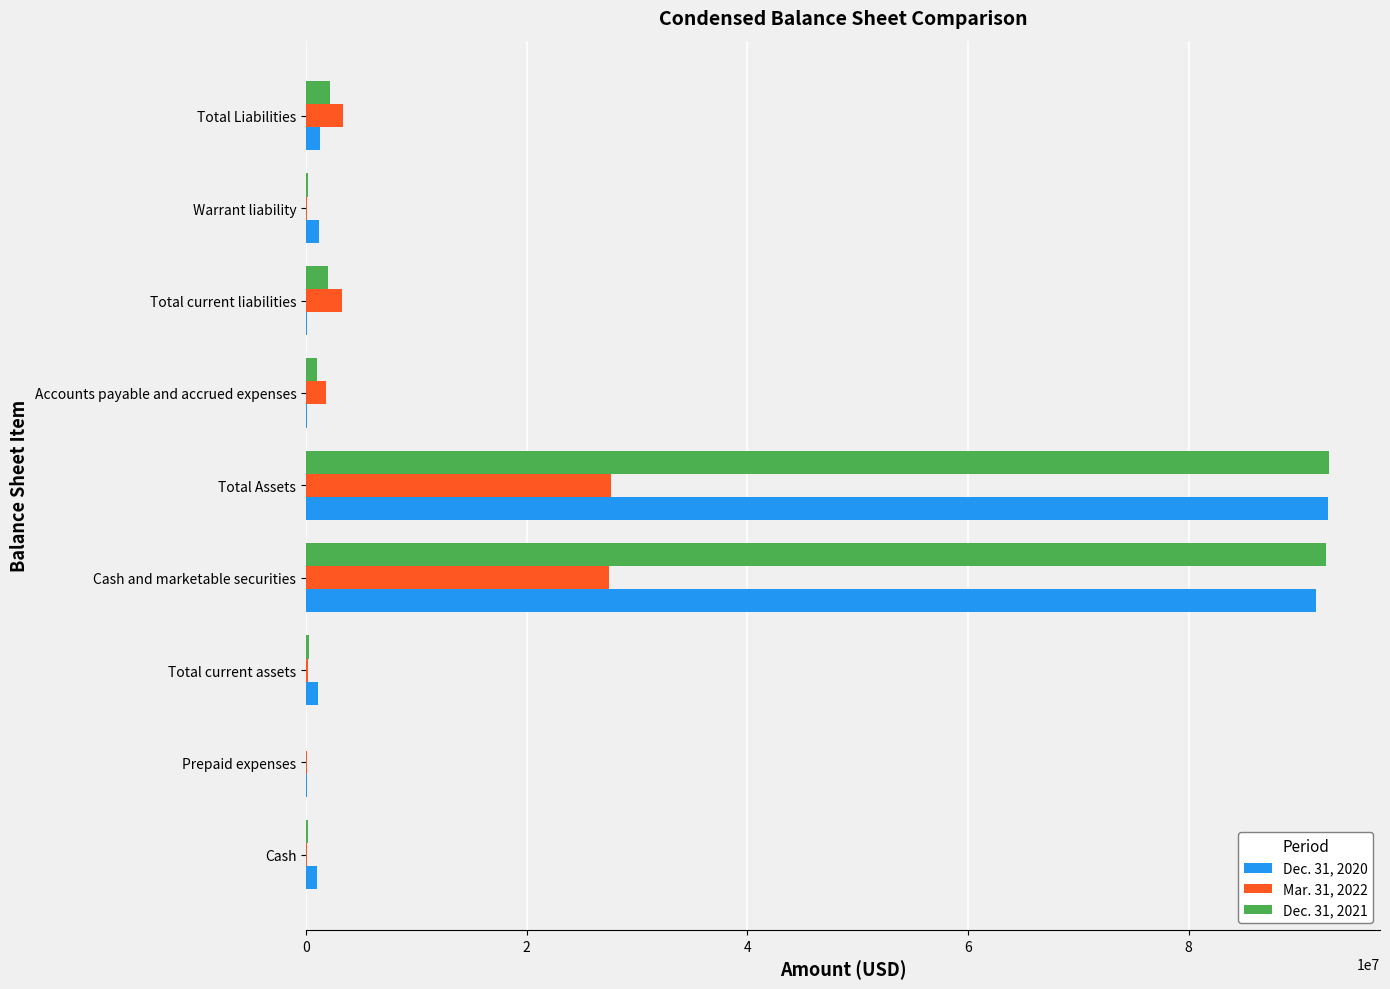

What is the greatest value displayed?

92719037